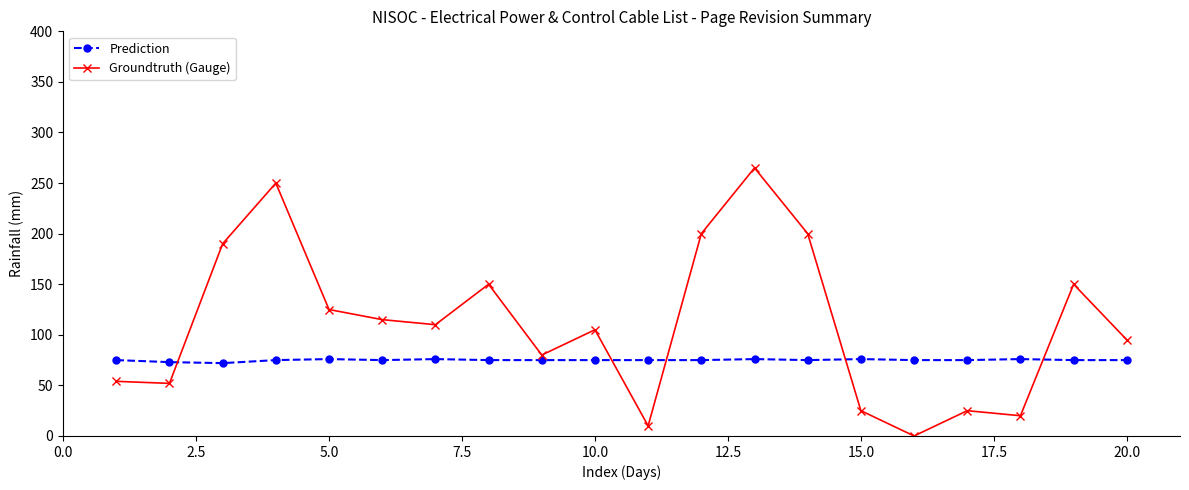

What are all the series names shown in the legend?

Prediction, Groundtruth (Gauge)